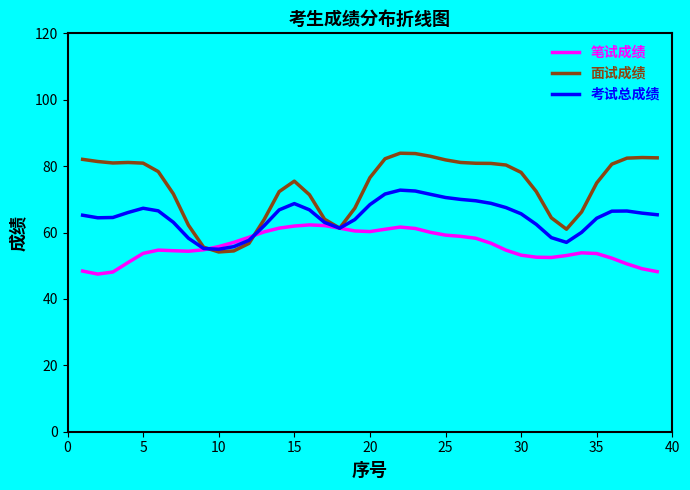

In 笔试成绩, how many points are lower than both neighbors (excluding endpoints)?

4